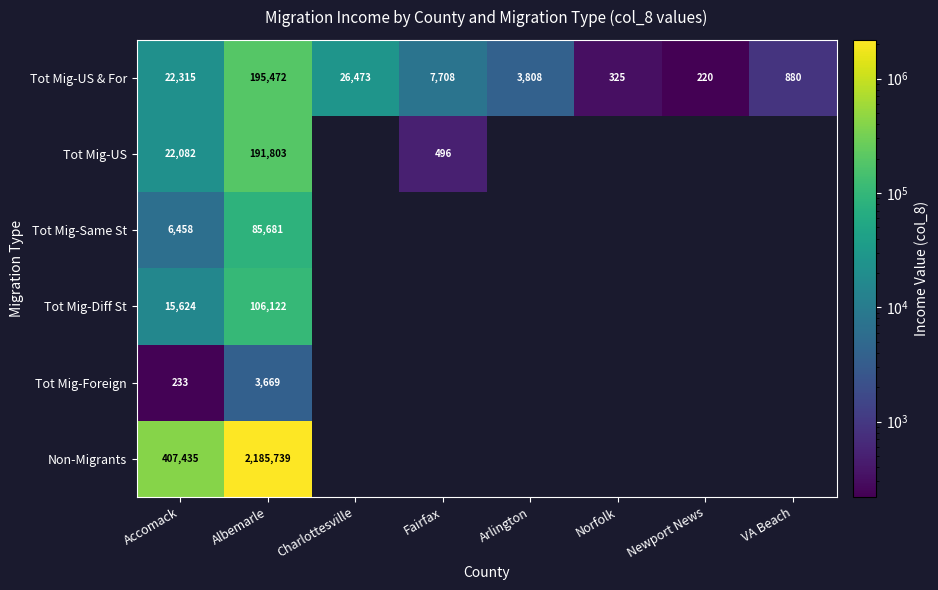

Rank the series at Accomack from highest to lowest value.

Non-Migrants, Tot Mig-US & For, Tot Mig-US, Tot Mig-Diff St, Tot Mig-Same St, Tot Mig-Foreign